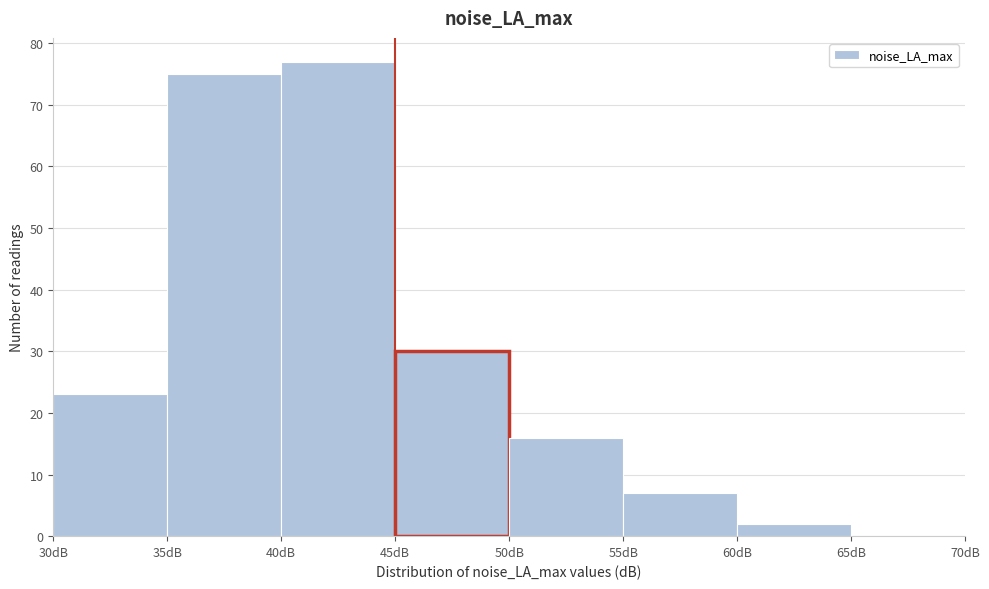

Which range on the x-axis has the tallest bar?

40 to 45